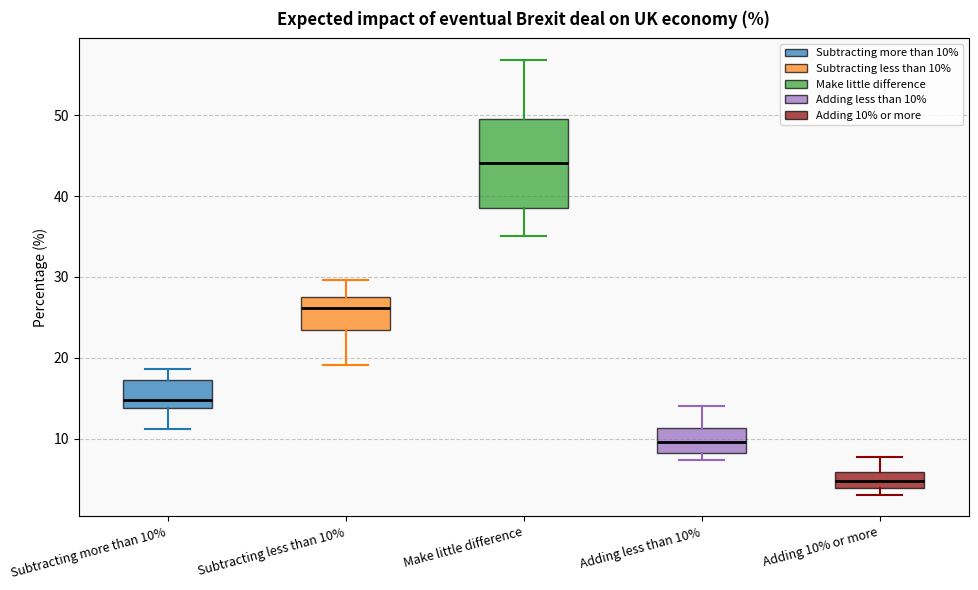

Reading left to right, transcribe this box plot: for each box, give where its median line is, the range the box spans, and where its two whiskers end, as read against the y-axis. The values are not printed on the chart, so give them approximately, as read against the axis.

Subtracting more than 10%: median 15, box 14 to 17, whiskers 11 to 19
Subtracting less than 10%: median 26, box 23 to 27, whiskers 19 to 30
Make little difference: median 44, box 39 to 49, whiskers 35 to 57
Adding less than 10%: median 10, box 8 to 11, whiskers 7 to 14
Adding 10% or more: median 5, box 4 to 6, whiskers 3 to 8